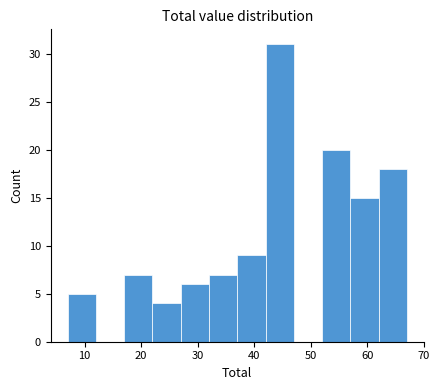

How tall is the bar that spans 42 to 47 on the x-axis? The values are not printed on the chart, so give them approximately, as read against the axis.

31